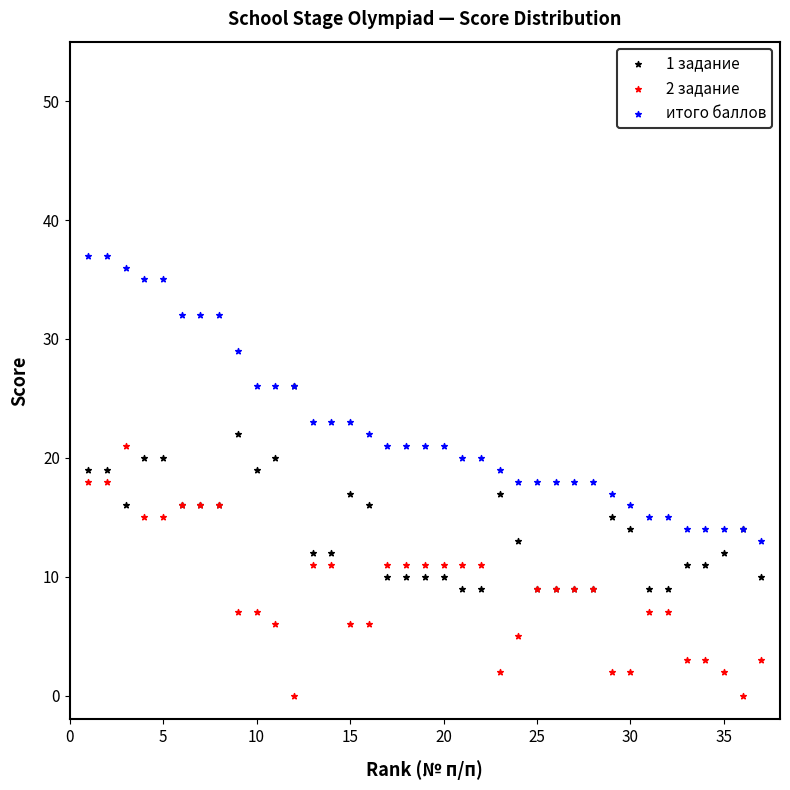

What are all the series names shown in the legend?

1 задание, 2 задание, итого баллов